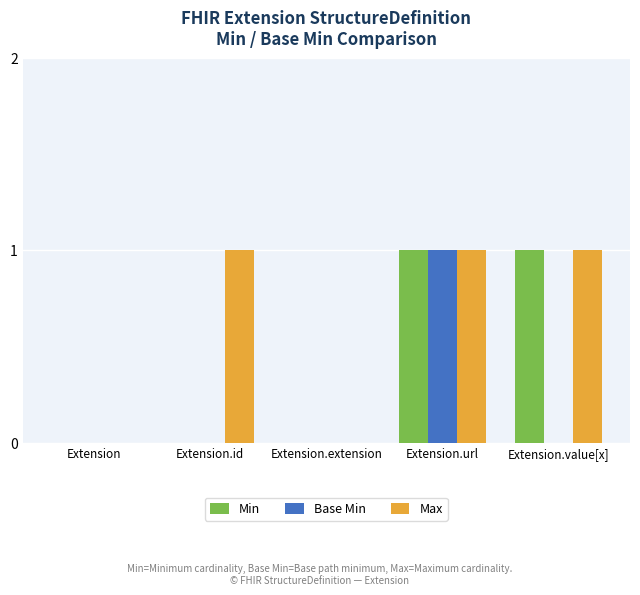

Read the Max value at Extension.id.

1